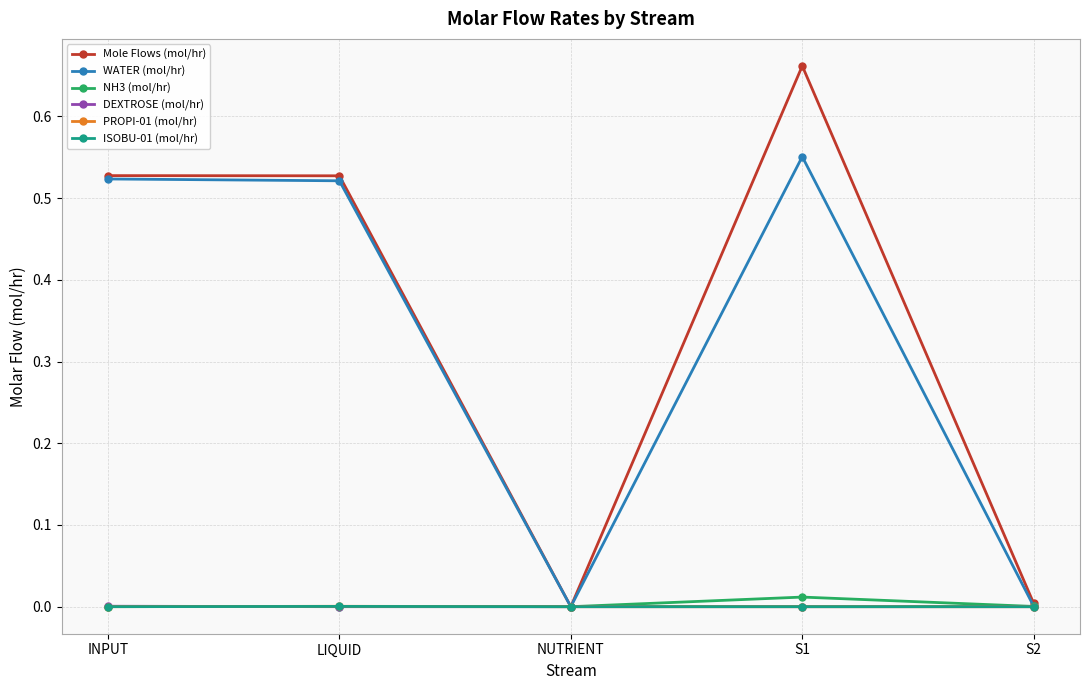

How many lines are shown in the chart?

6